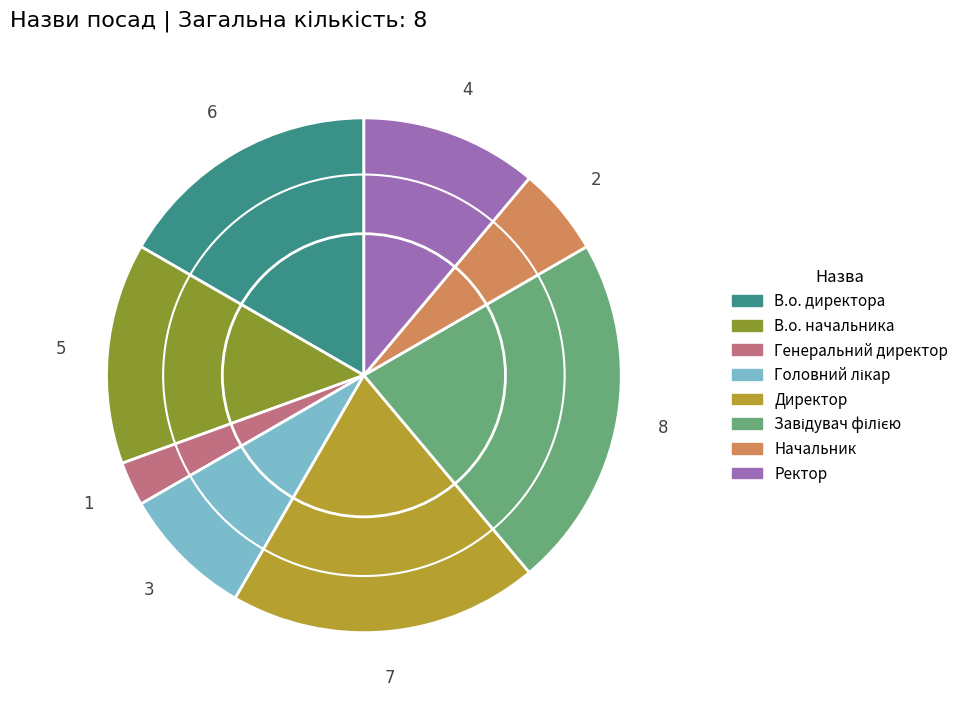

True or false: В.о. начальника accounts for 1% of the total.

False